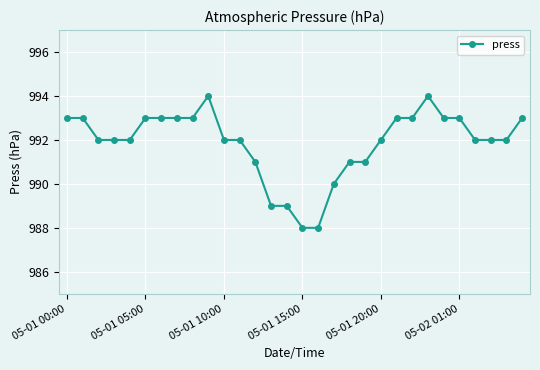

What is the difference between the maximum and minimum values?

6